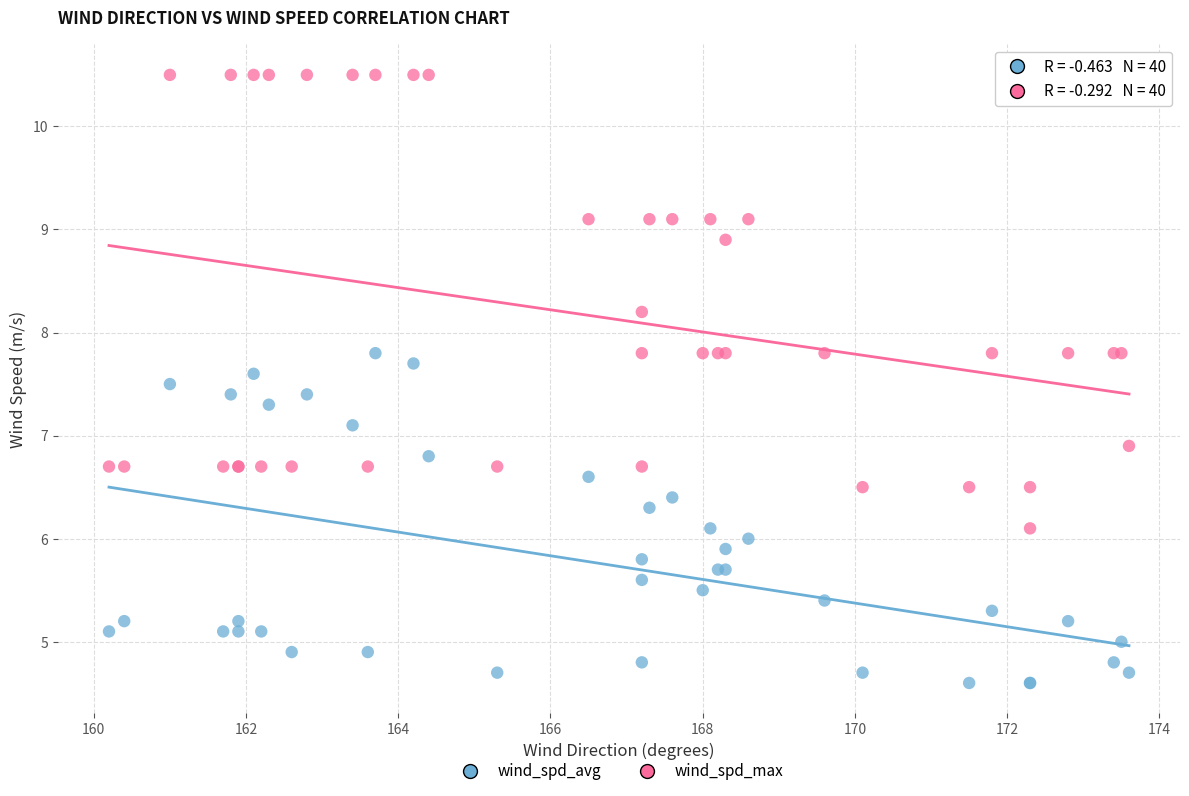

What is the X range (max minus min) for the scatter plot?

13.4